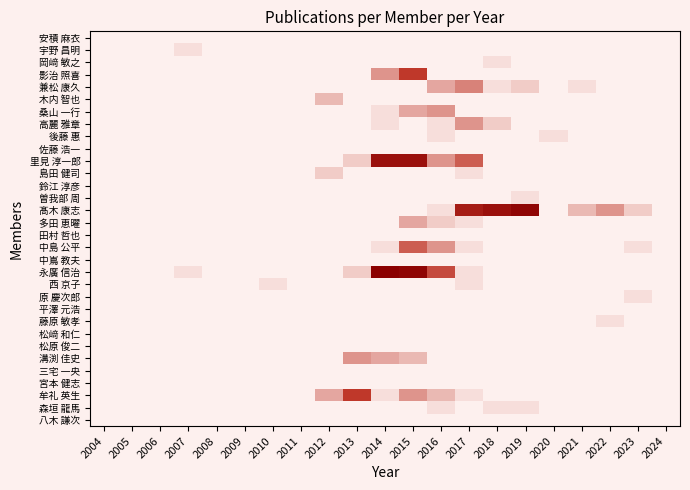

At how many categories does at least one series exceed 1?

11